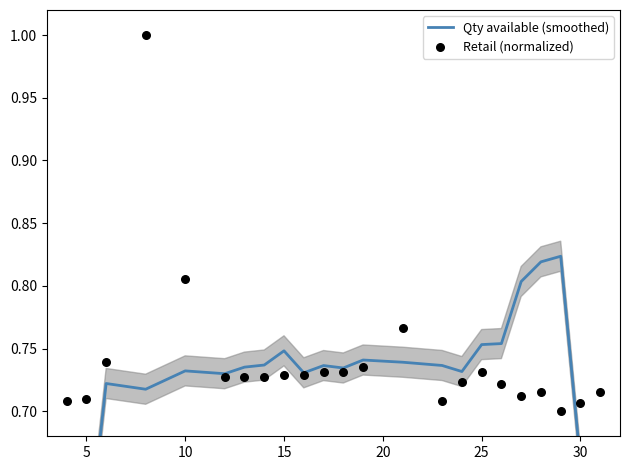

Which series has the largest total across all categories?

Retail (normalized)